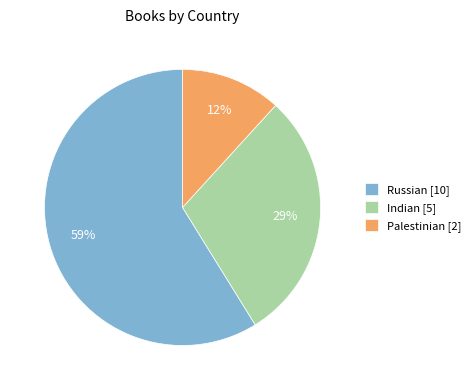

To the nearest percent, what percentage of the pie is Palestinian?

12%